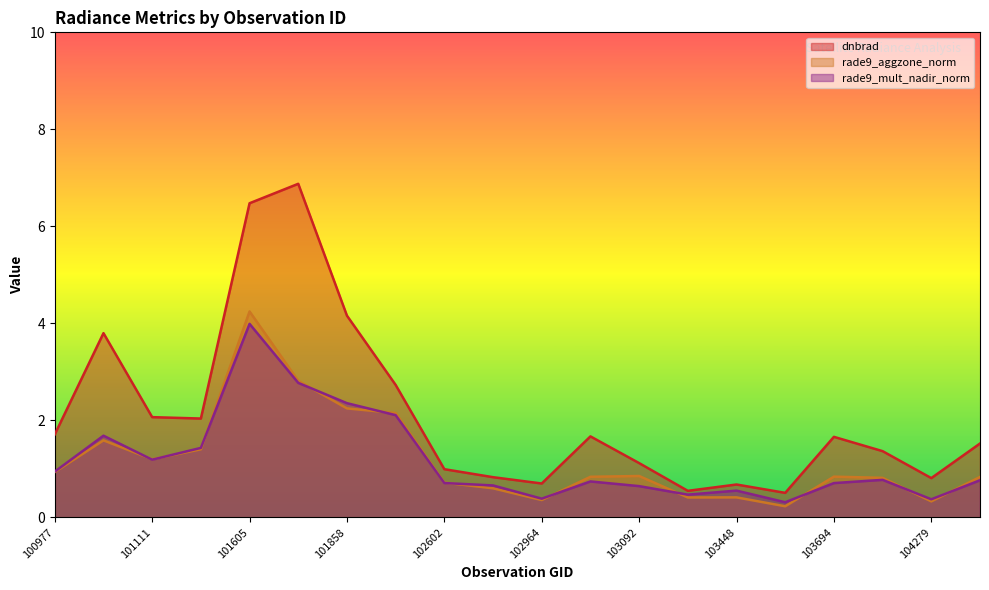

At which category is the sum across all series the highest?

101605